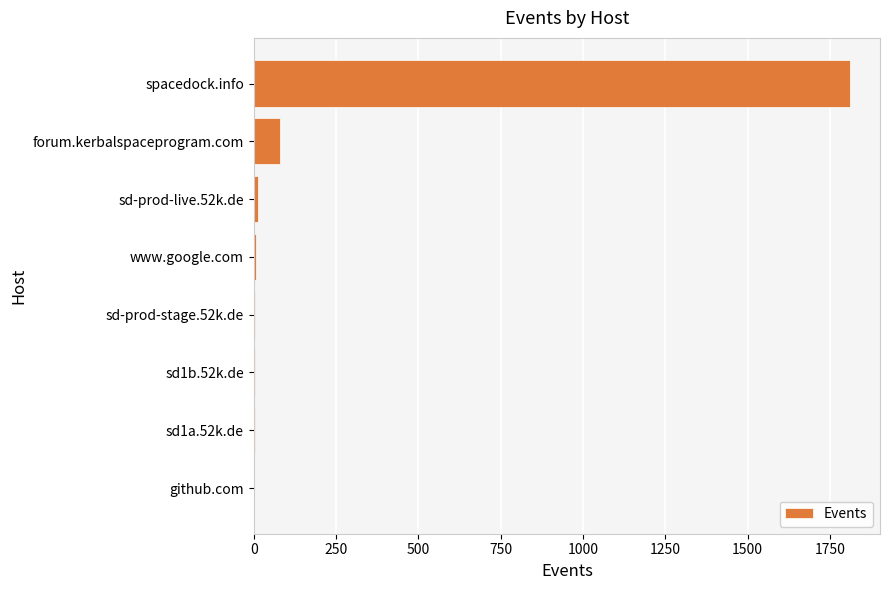

The chart shows a value of 79 at forum.kerbalspaceprogram.com. True or false?

True